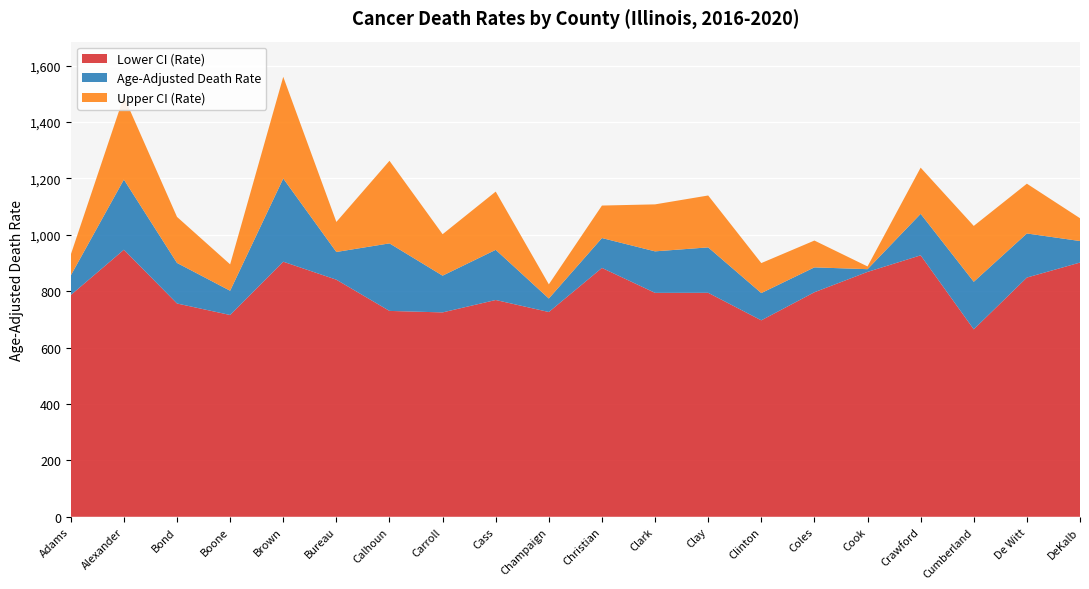

Reading right to left, extract all data points from this chart.

Age-Adjusted Death Rate: DeKalb=977.8	De Witt=1004.6	Cumberland=833.3	Crawford=1074.2	Cook=878.0	Coles=884.4	Clinton=793.3	Clay=955.3	Clark=941.2	Christian=988.4	Champaign=774.0	Cass=946.6	Carroll=855.0	Calhoun=969.5	Bureau=939.0	Brown=1199.5	Boone=801.5	Bond=900.1	Alexander=1195.8	Adams=855.7
Upper CI (Rate): DeKalb=1058.7	De Witt=1181.1	Cumberland=1031.4	Crawford=1238.0	Cook=887.7	Coles=979.5	Clinton=899.6	Clay=1139.3	Clark=1107.8	Christian=1103.6	Champaign=824.2	Cass=1153.1	Carroll=1002.0	Calhoun=1262.3	Bureau=1045.5	Brown=1560.1	Boone=895.1	Bond=1063.4	Alexander=1490.4	Adams=929.7
Lower CI (Rate): DeKalb=901.5	De Witt=848.3	Cumberland=664.7	Crawford=927.1	Cook=868.3	Coles=796.2	Clinton=696.6	Clay=794.2	Clark=794.0	Christian=882.4	Champaign=726.1	Cass=768.7	Carroll=724.7	Calhoun=730.0	Bureau=840.7	Brown=904.5	Boone=715.5	Bond=756.3	Alexander=946.9	Adams=786.2